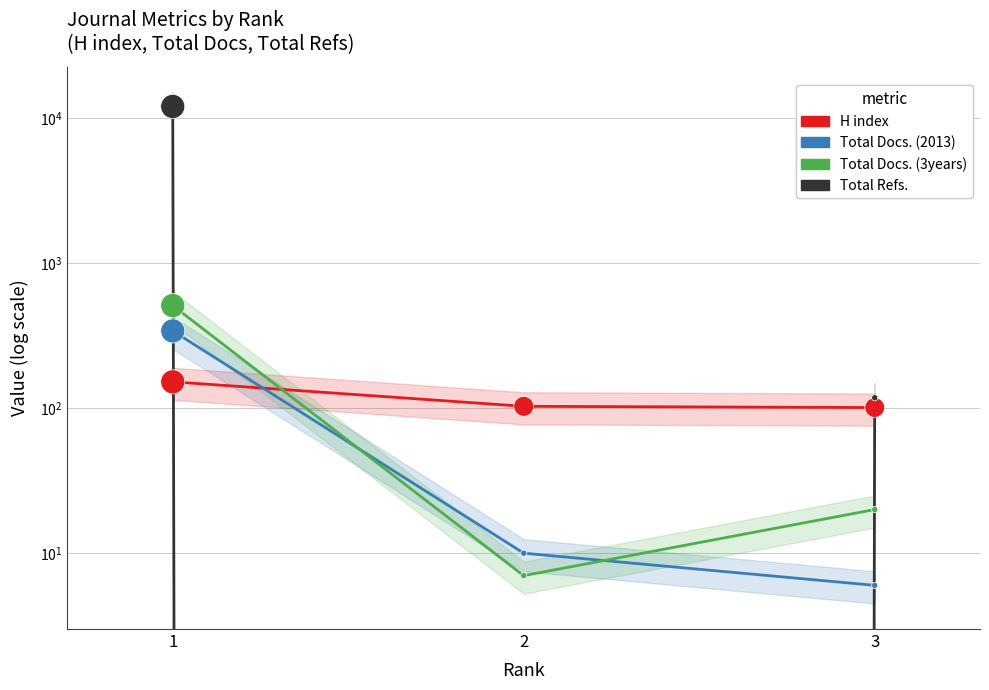

What is the total value across all series at 3?

245